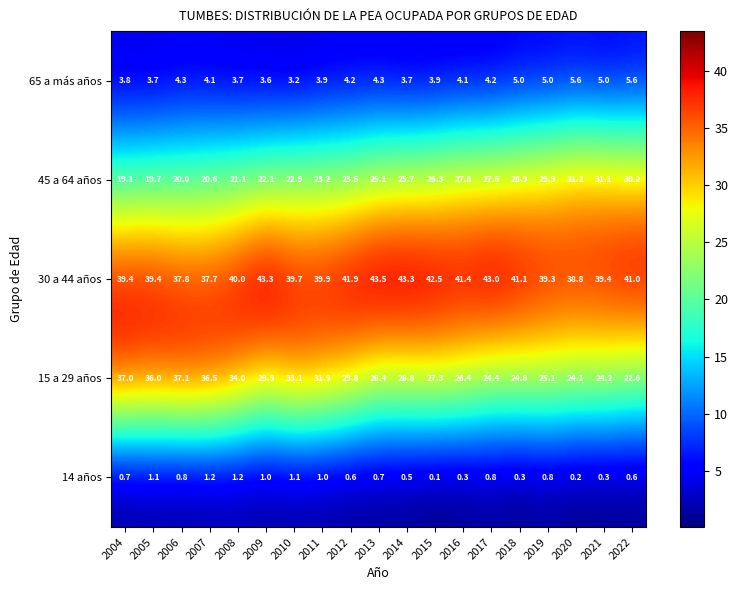

What is the total value across all series at 2017?

100.0